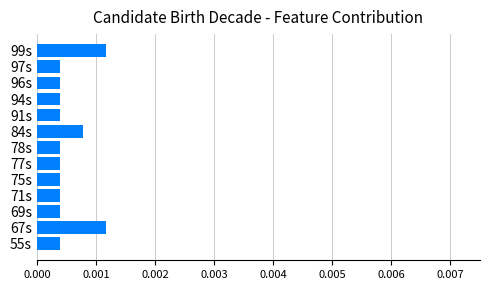

How many values are between 0 and 1?

13